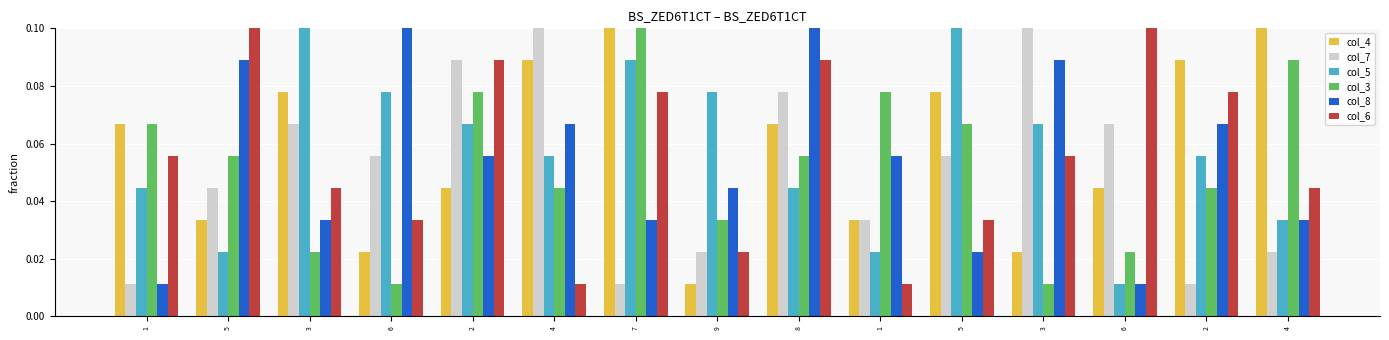

What is the difference between the maximum and minimum values in the col_4 series?

0.1